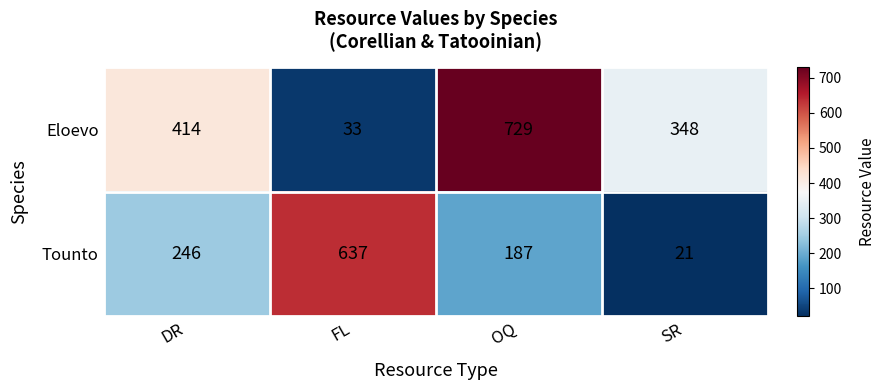

Reading right to left, transcribe all the data shown in this chart.

Eloevo: SR=348	OQ=729	FL=33	DR=414
Tounto: SR=21	OQ=187	FL=637	DR=246